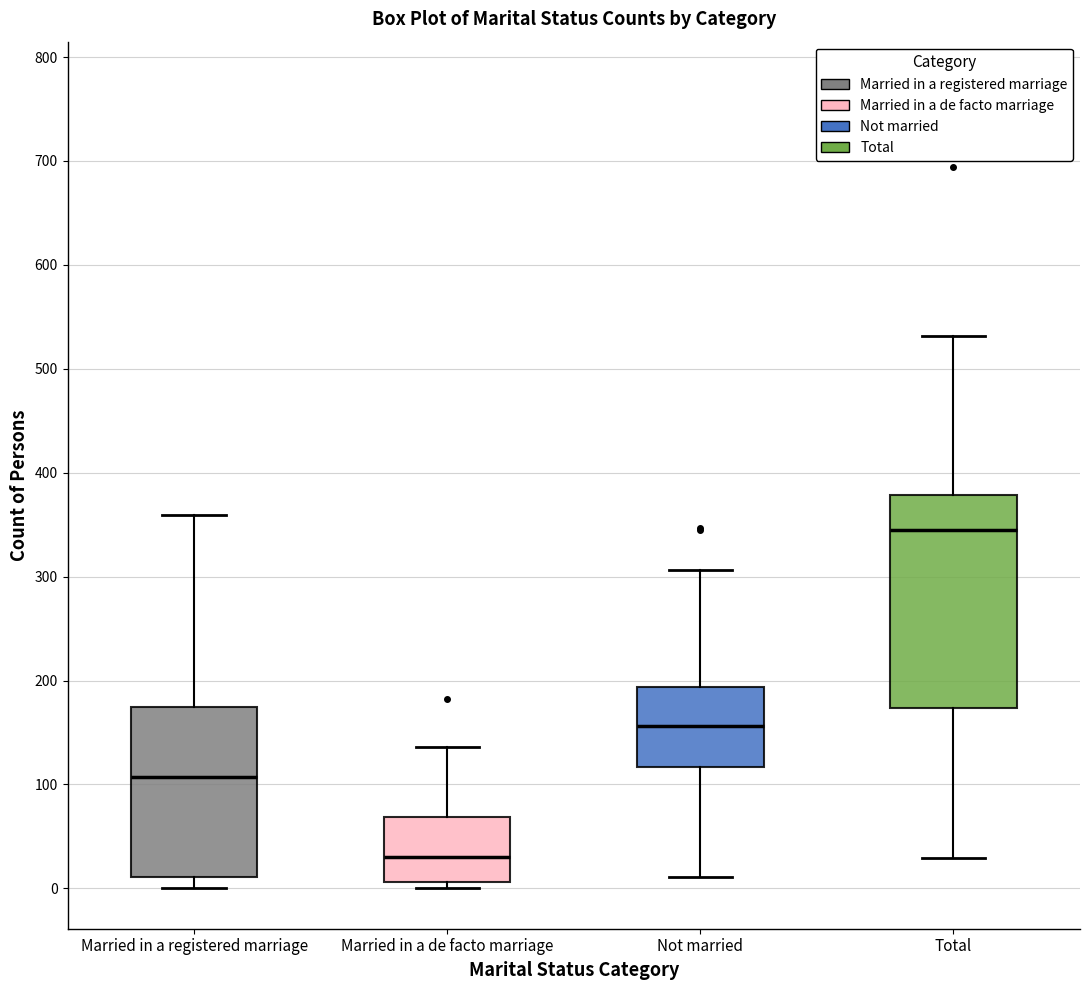

Where does the lower whisker of the box for Total end on the y-axis? The values are not printed on the chart, so give them approximately, as read against the axis.

30